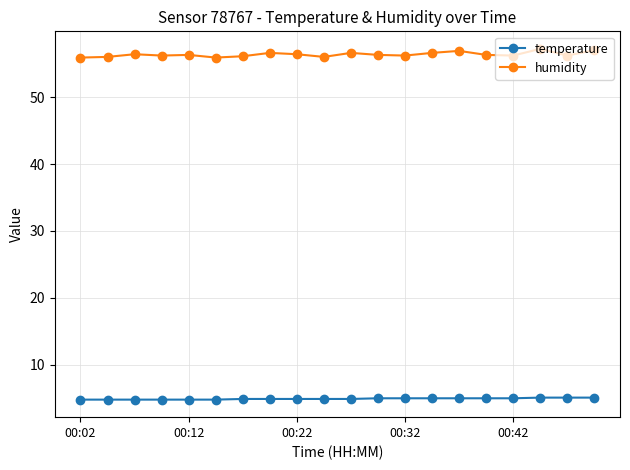

Which series has the largest range (max minus min)?

humidity